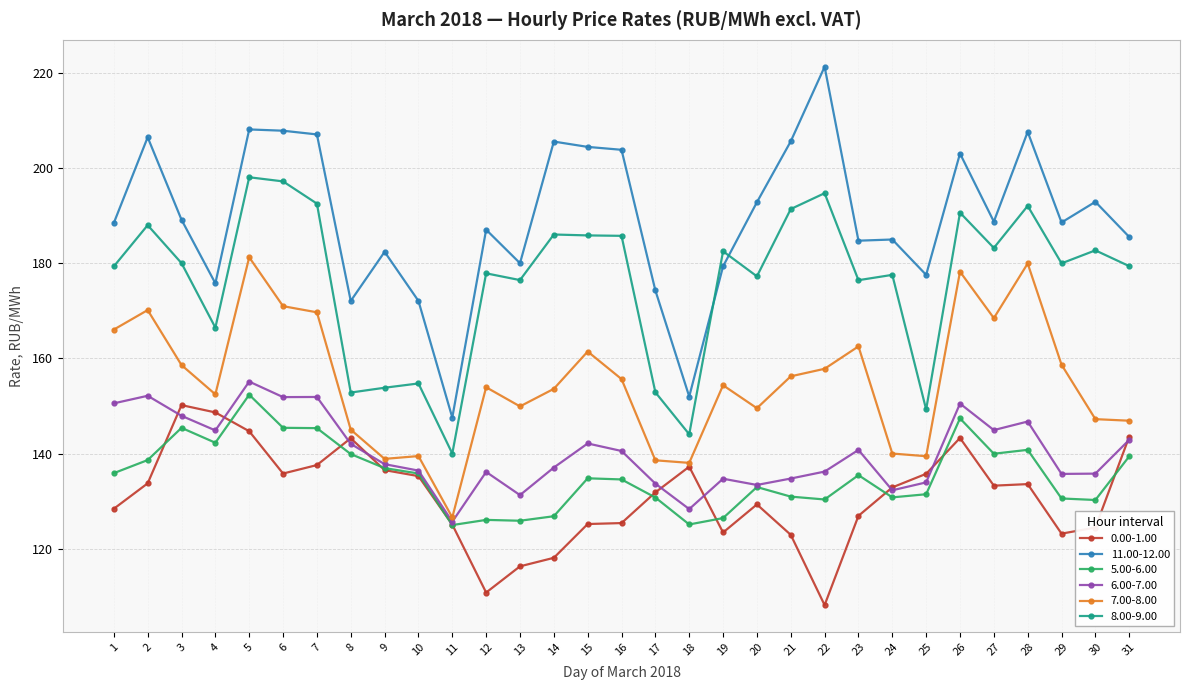

What value does the 6.00-7.00 series have at 9?

137.8